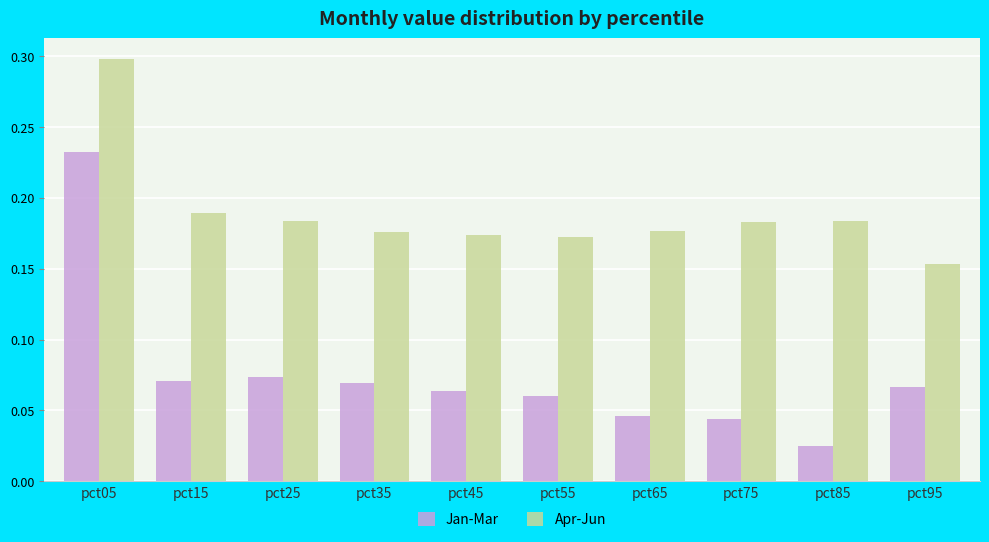

How many bars are there in each group?

2